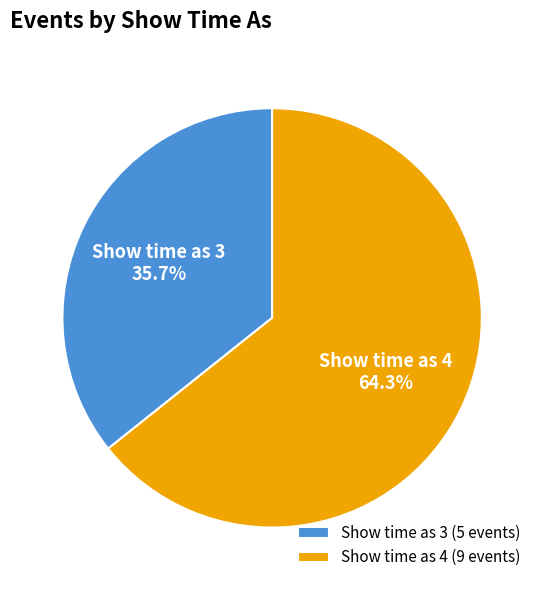

Does any single category account for the majority?

Yes